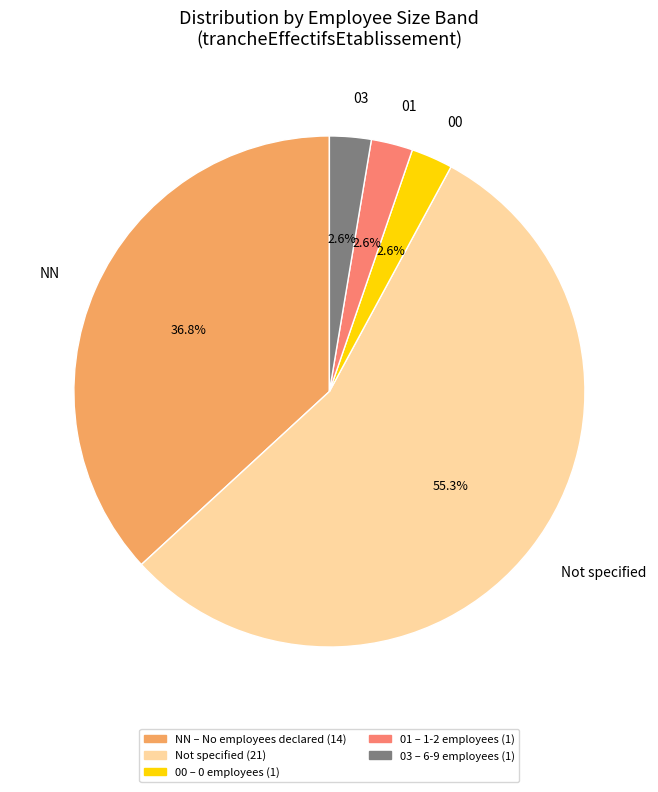

Between Not specified and 01, which is larger?

Not specified